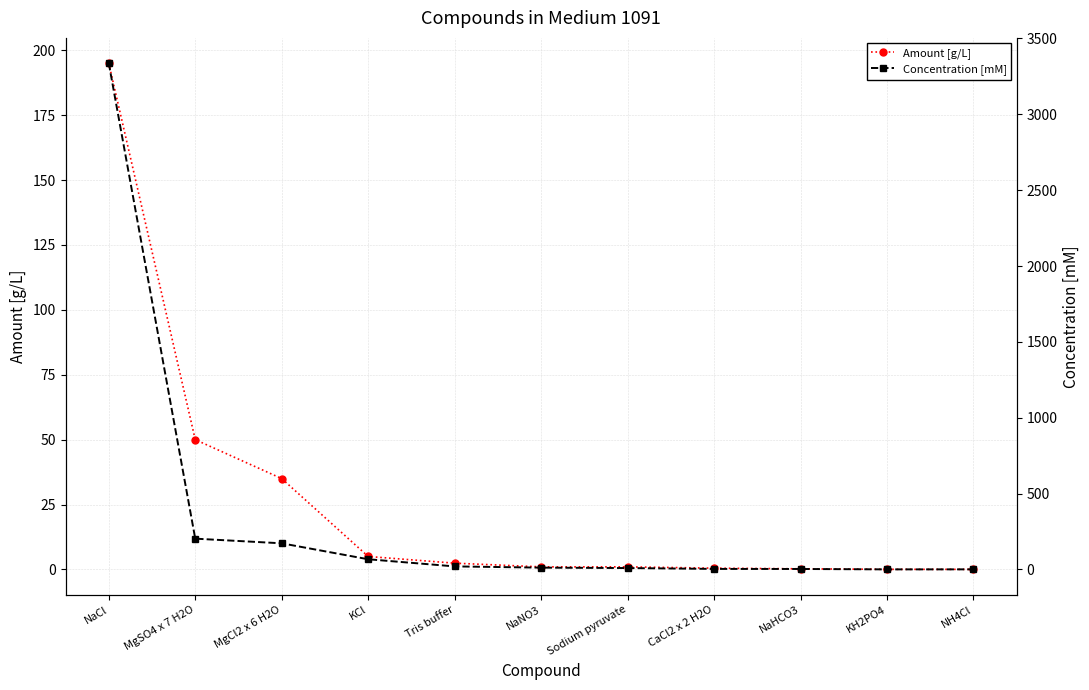

What is the label of the 5th point from the right?

Sodium pyruvate